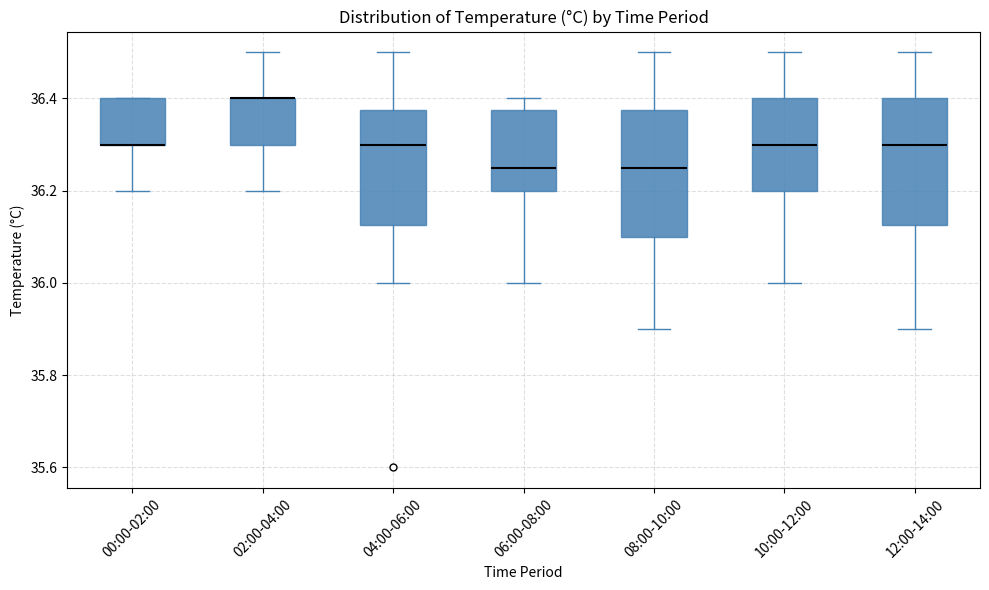

Where does the lower whisker of the box for 00:00-02:00 end on the y-axis? The values are not printed on the chart, so give them approximately, as read against the axis.

36.20